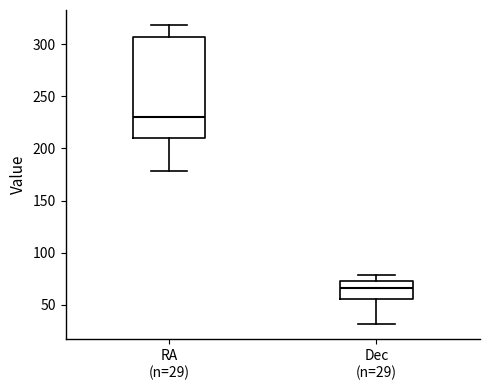

Reading left to right, read every box against the y-axis: the position of its median line, the range the box covers, and the ends of its whiskers. The values are not printed on the chart, so give them approximately, as read against the axis.

RA (n=29): median 230, box 210 to 305, whiskers 180 to 320
Dec (n=29): median 65, box 55 to 75, whiskers 30 to 80